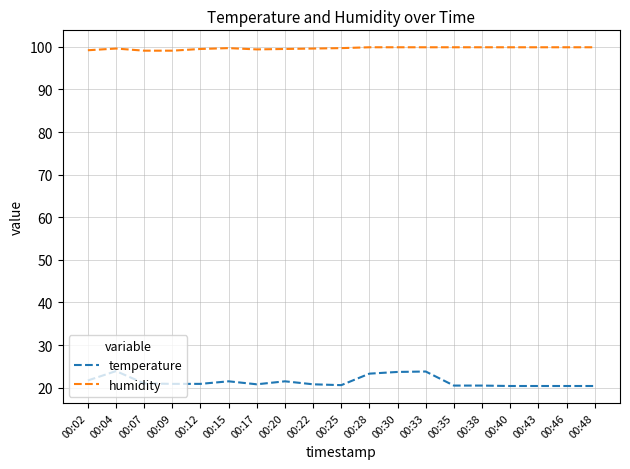

What is the lowest value of the temperature series?

20.4